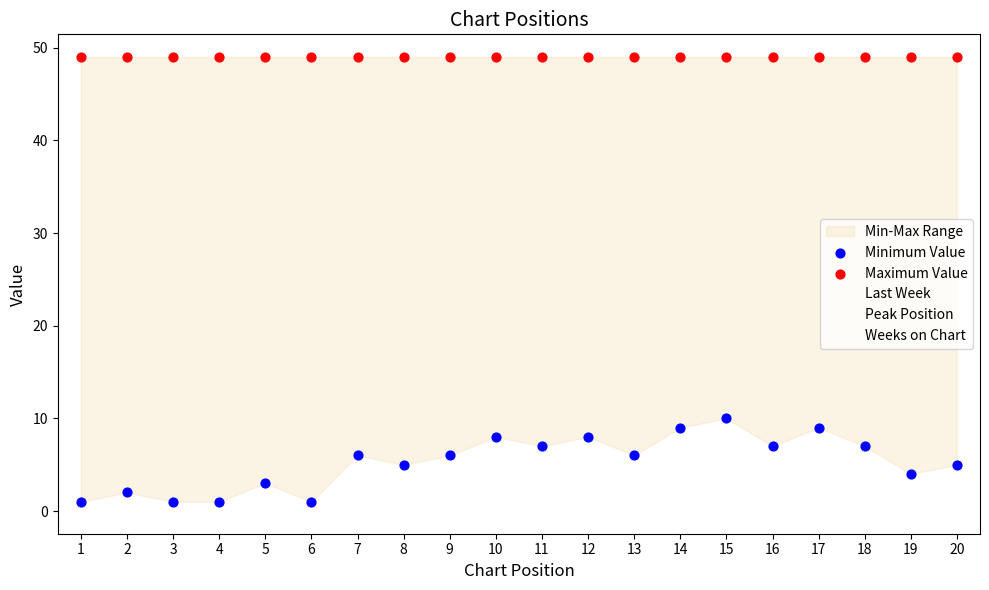

Which series contains the highest Y value?

Maximum Value